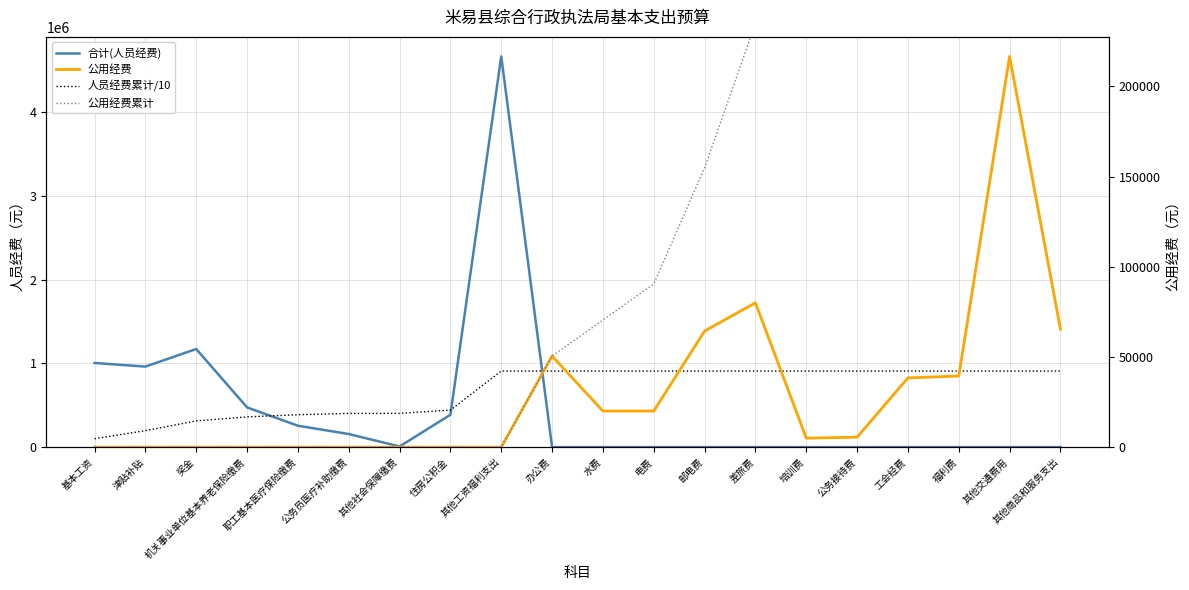

How many values in 公用经费 are above zero?

11